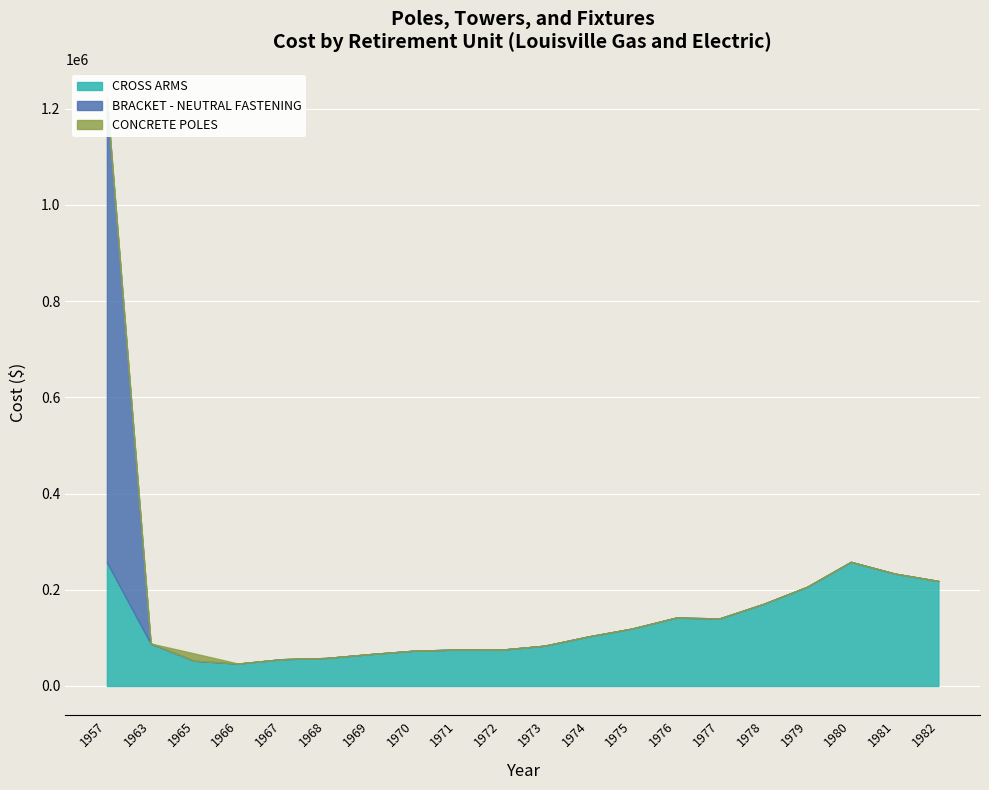

At which label is CONCRETE POLES closest to 7567?

1957